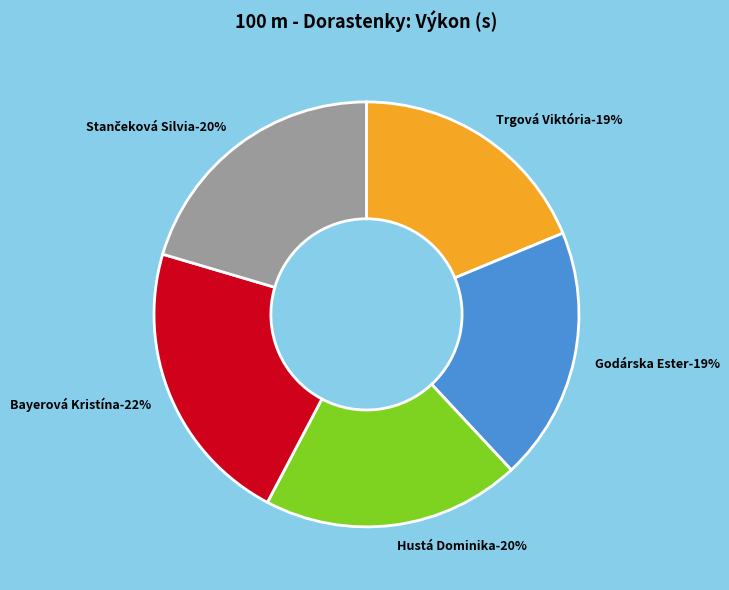

What portion of the pie excludes Stančeková Silvia?

79.6%